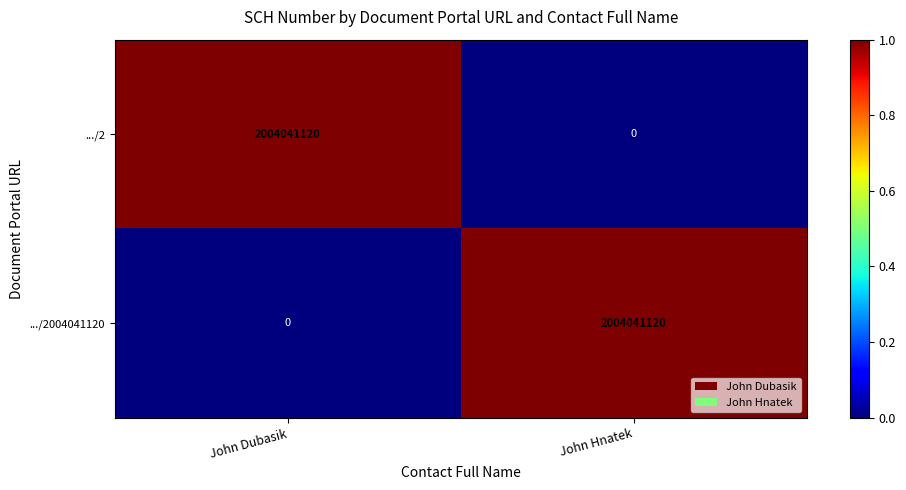

What is the total value across all series at John Dubasik?

2004041120